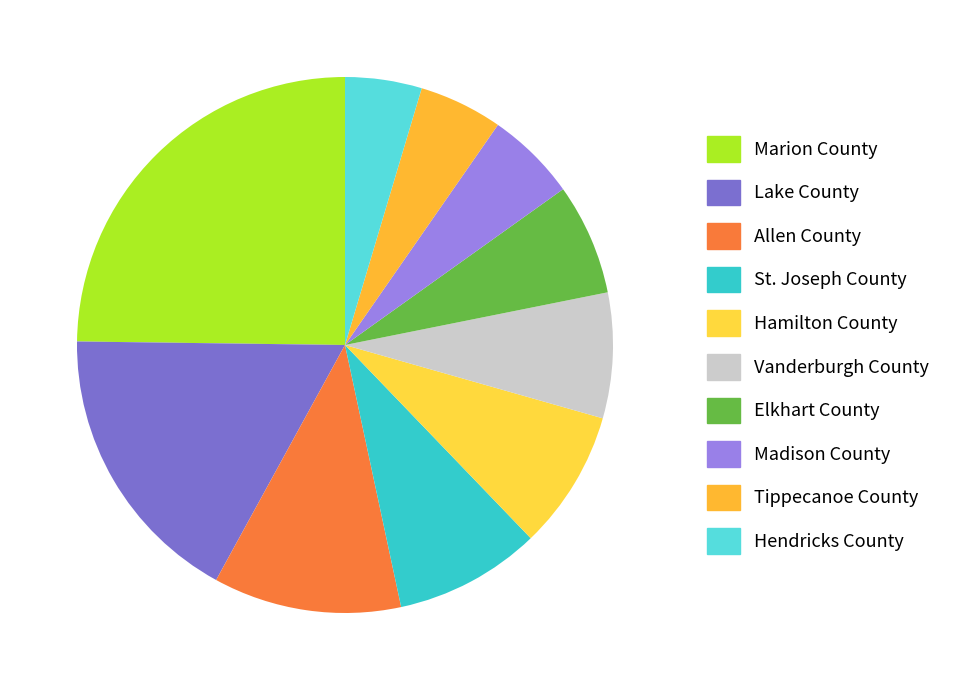

What is the change in value from Hamilton County to Tippecanoe County?

-8